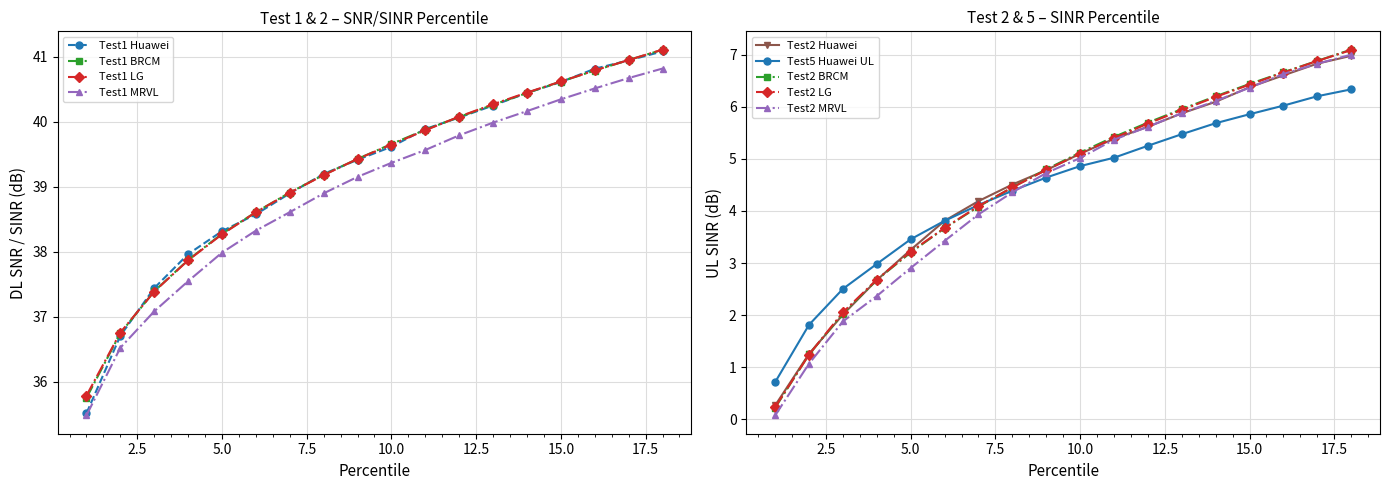

What is the average value of the Test1 MRVL series?

38.9